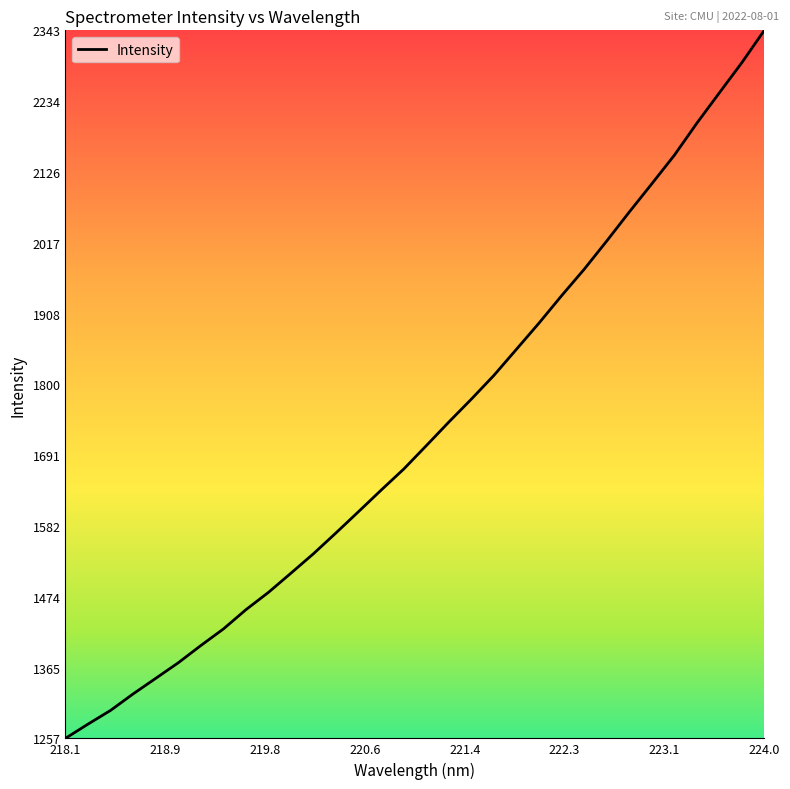

What is the greatest value displayed?

2342.8